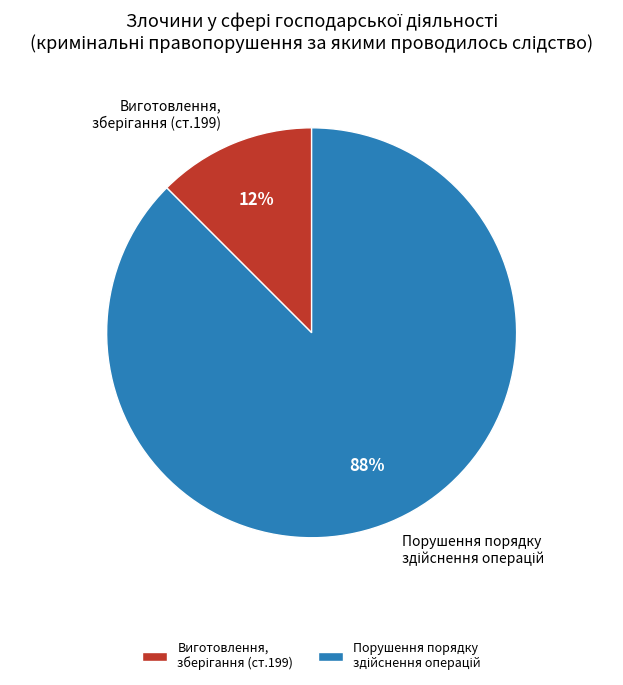

Does any single category account for the majority?

Yes